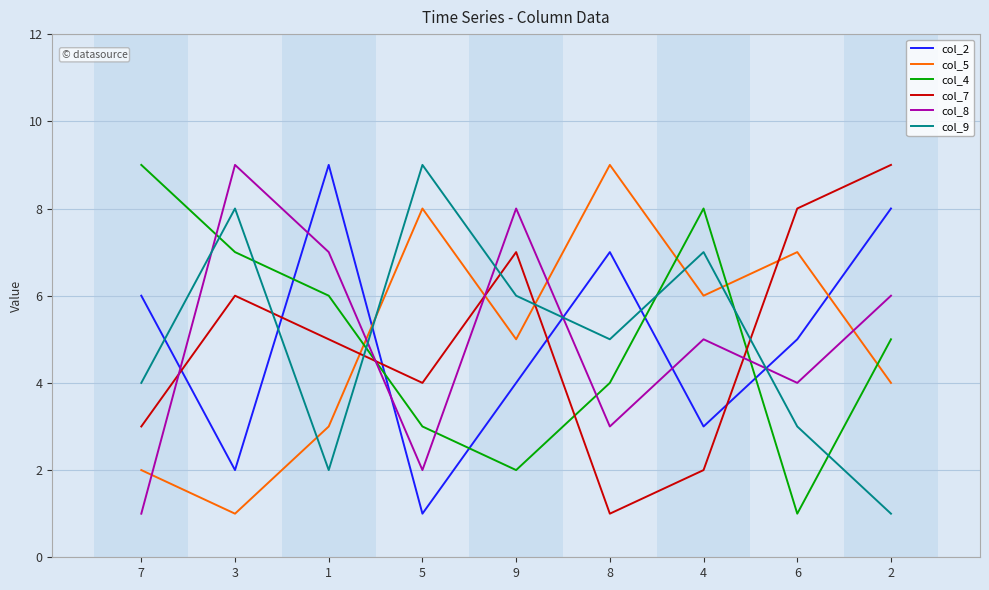

How many lines are shown in the chart?

6